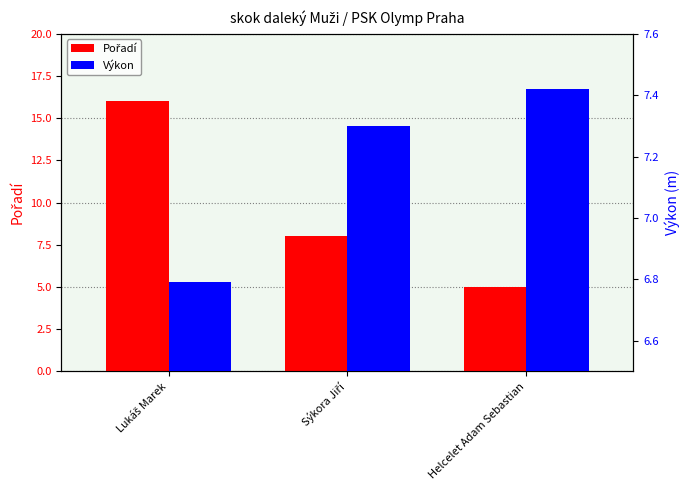

What position from the left is Helcelet Adam Sebastian?

3